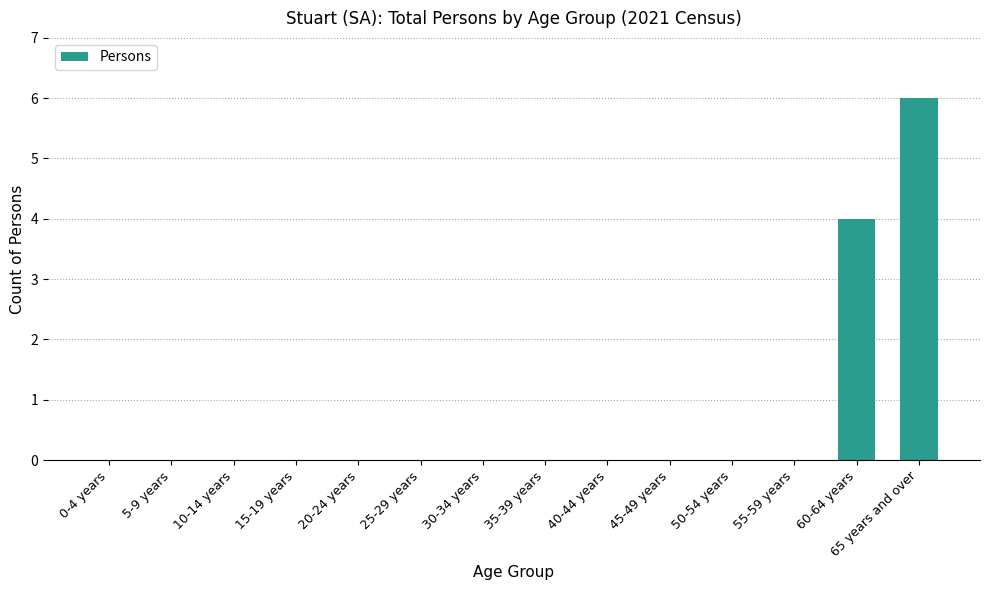

What is the maximum value shown in the chart?

6